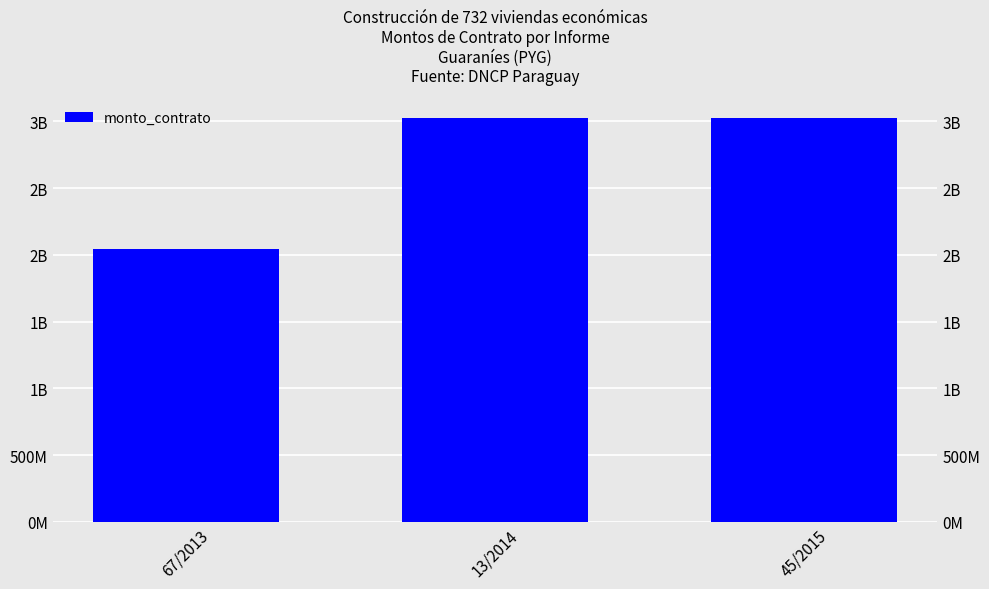

Reading left to right, transcribe all the data shown in this chart.

67/2013=2043368461	13/2014=3023842386	45/2015=3023842386